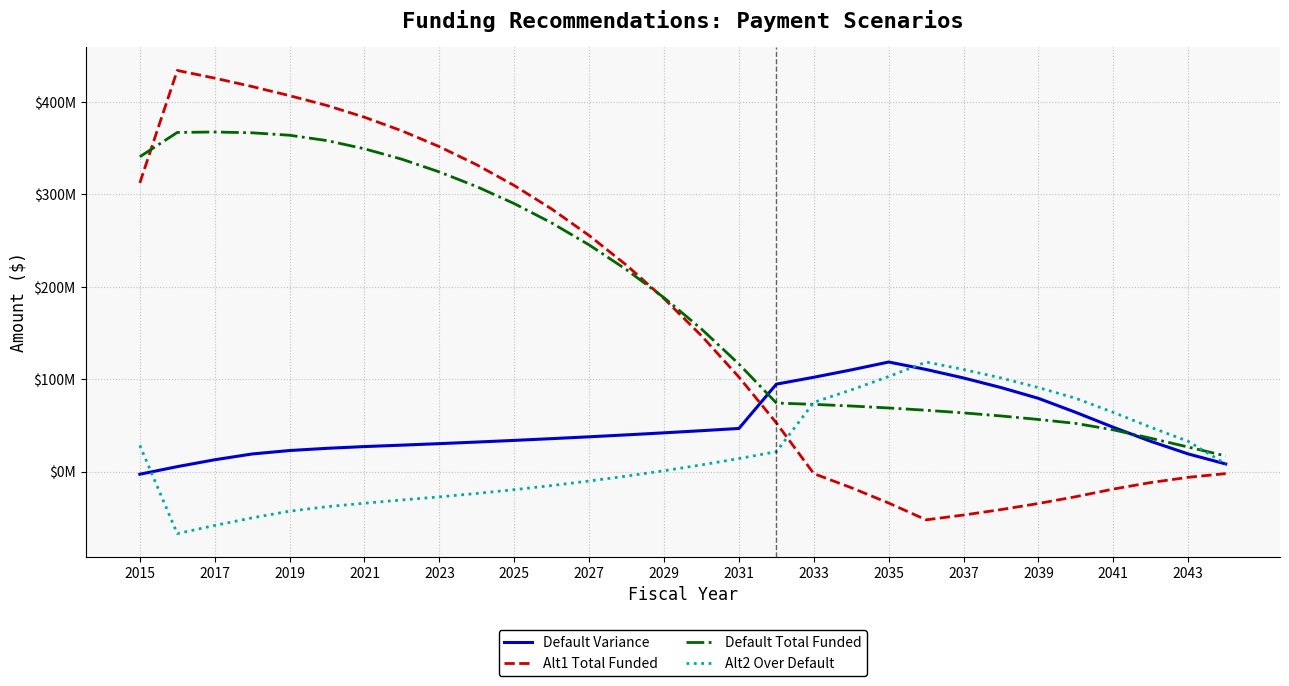

After their last crossing, which series has the higher values: Default Total Funded or Alt1 Total Funded?

Default Total Funded